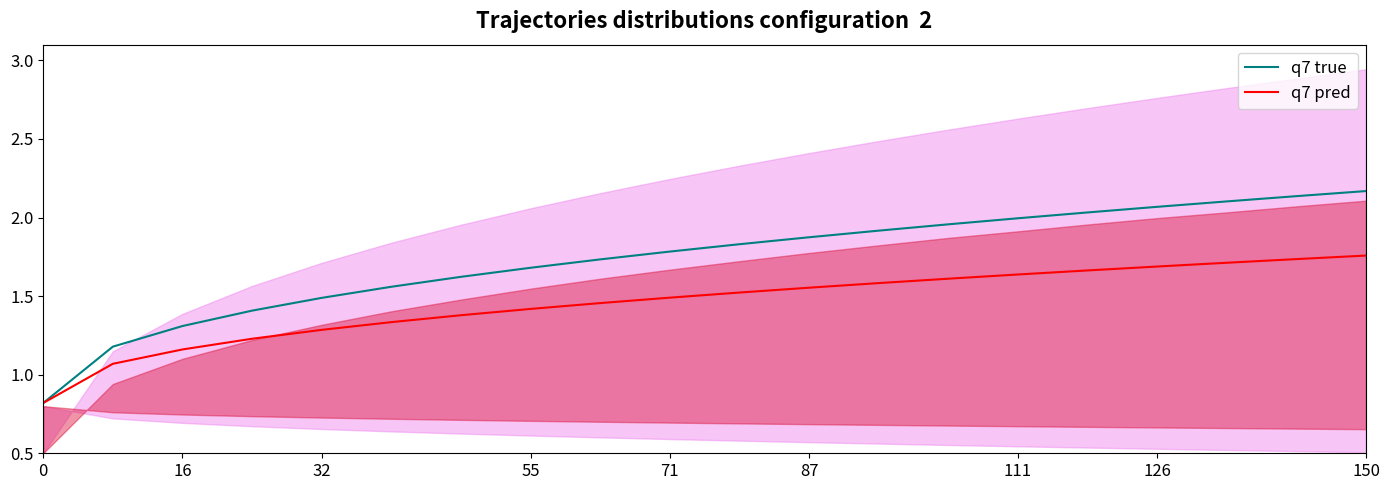

True or false: q7 pred and q7 true intersect in this chart.

False